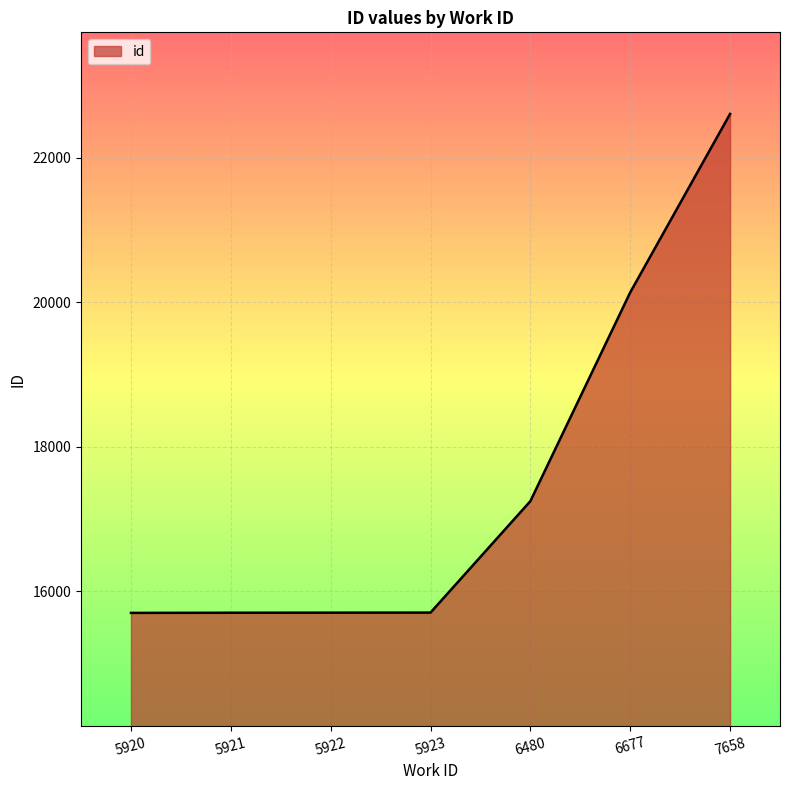

What is the average value?

17541.4